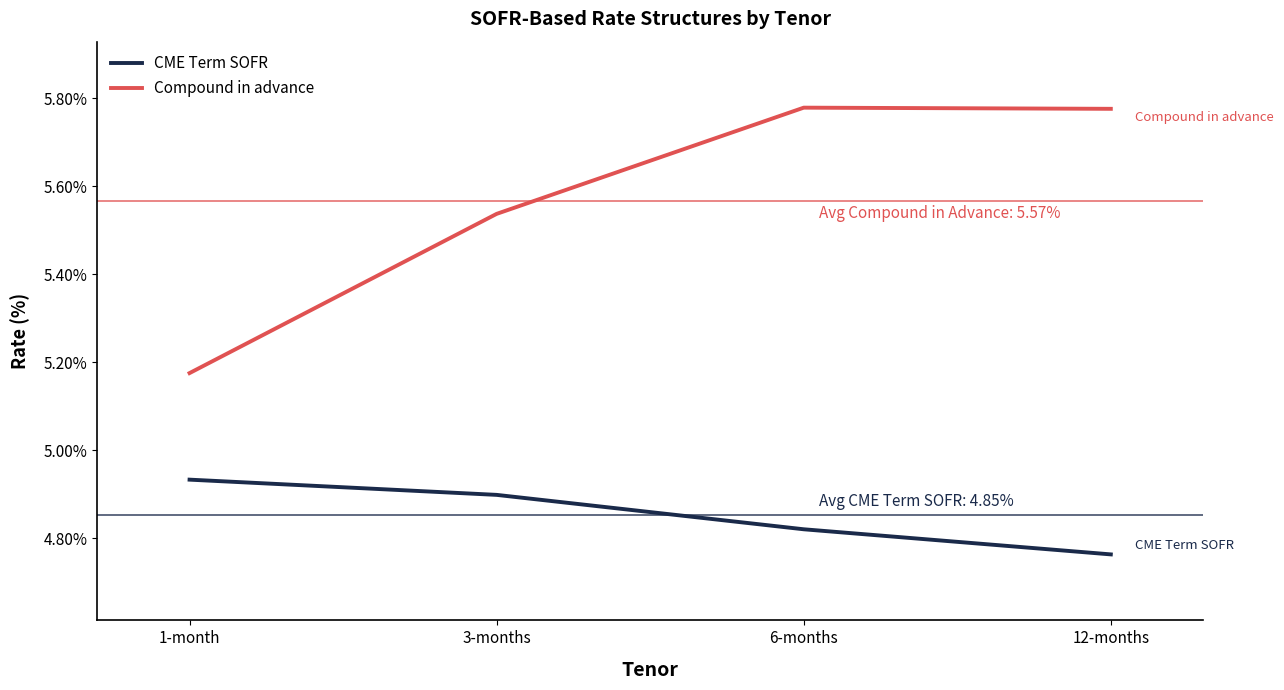

Where is CME Term SOFR nearest to the value 4?

12-months